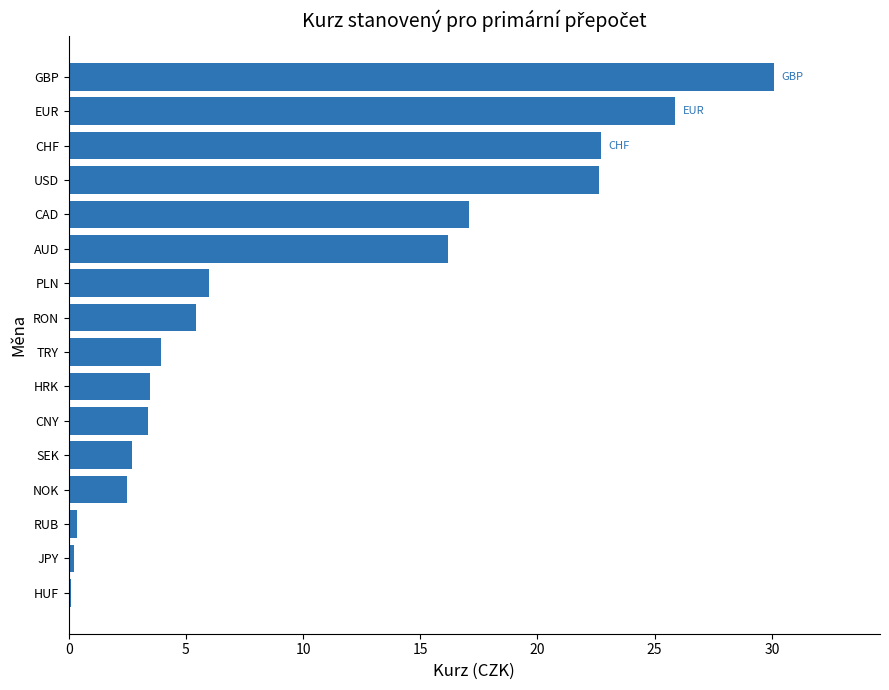

What is the sum of all values?

162.6